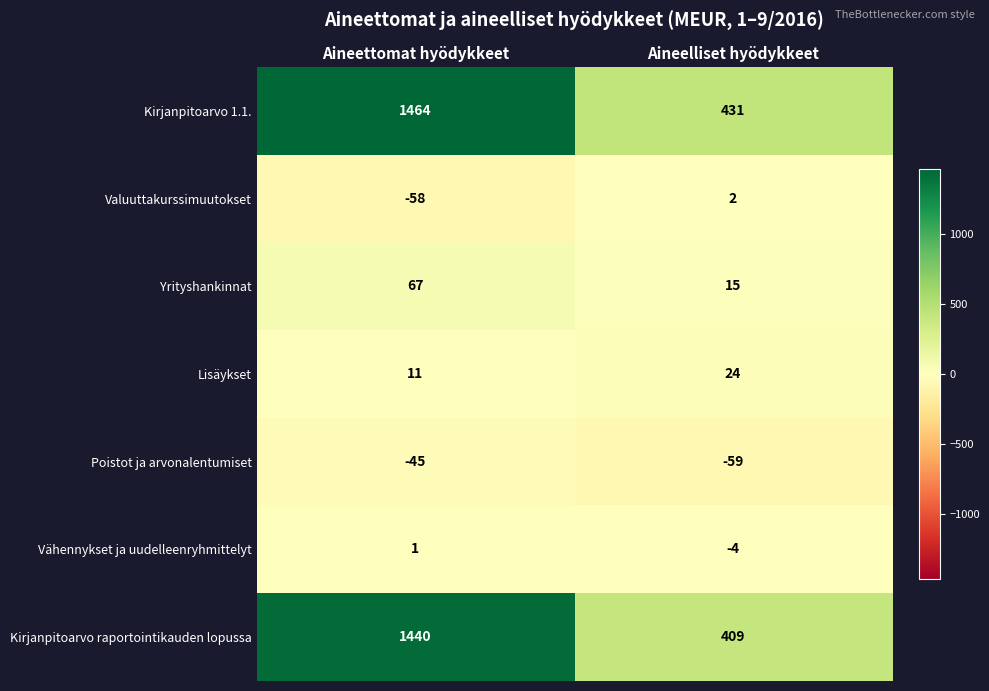

The Poistot ja arvonalentumiset series shows -18 at Aineettomat hyödykkeet. True or false?

False